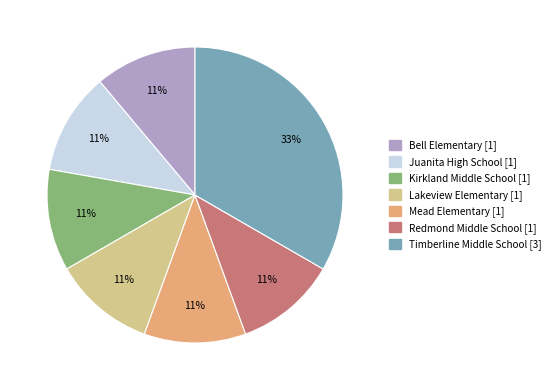

Which category has the biggest portion of the pie?

Timberline Middle School